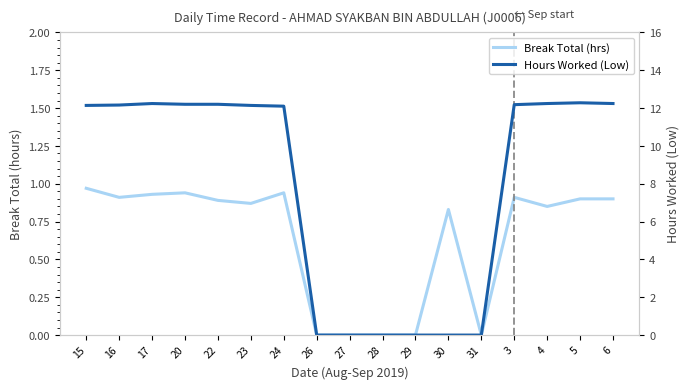

Count the number of categories in the chart.

17